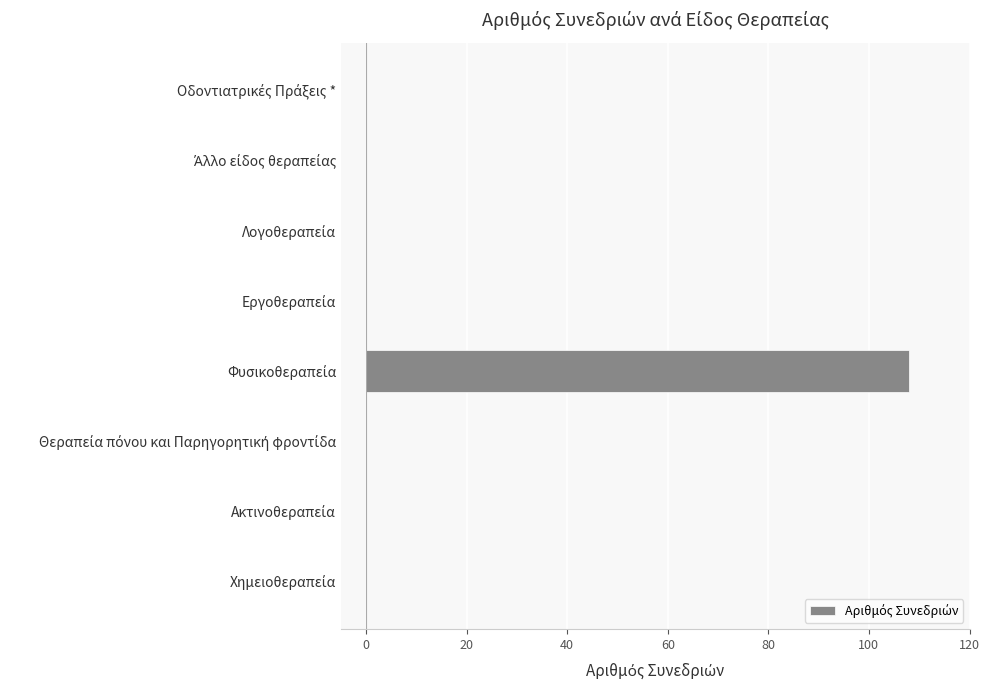

What is the sum of all values?

108